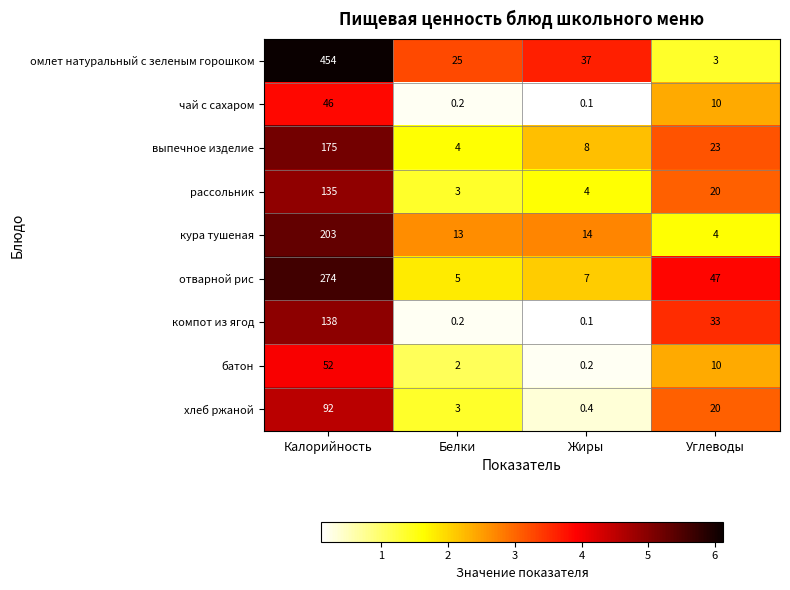

What is the greatest value displayed?

454.0